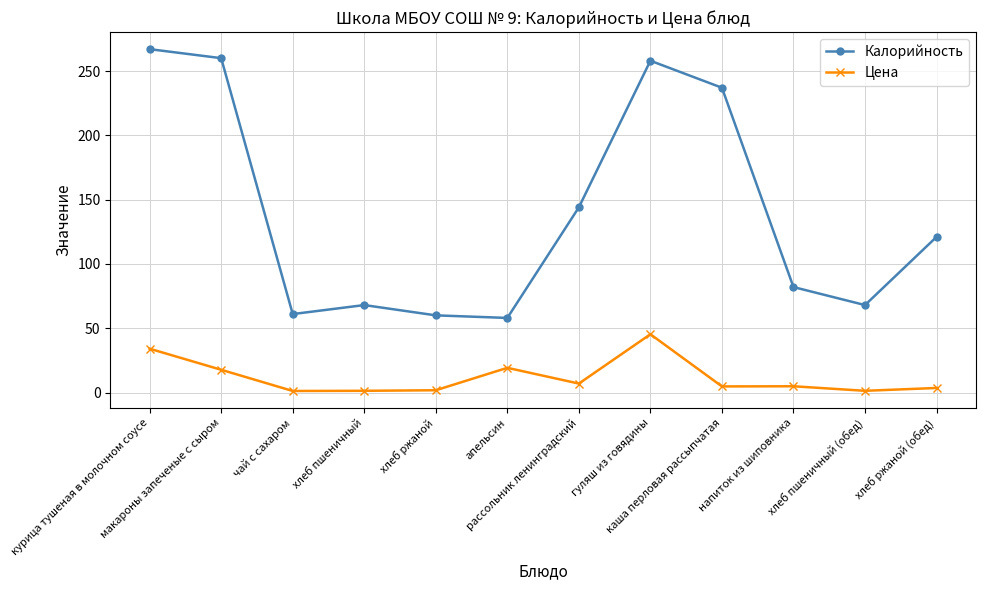

List the series in order of their overall mean, lowest first.

Цена, Калорийность